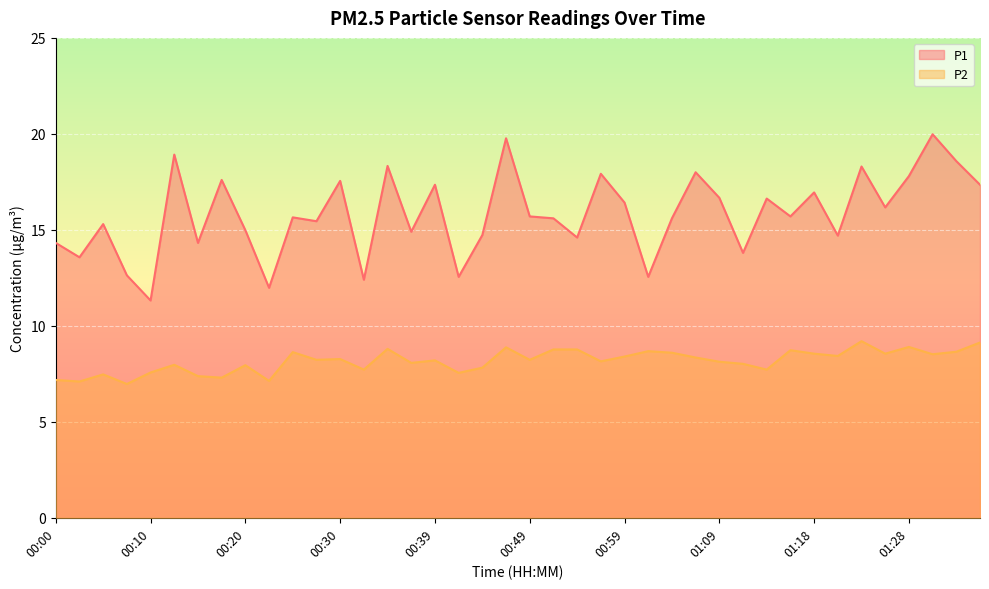

The P2 series shows 5.7 at 01:16. True or false?

False